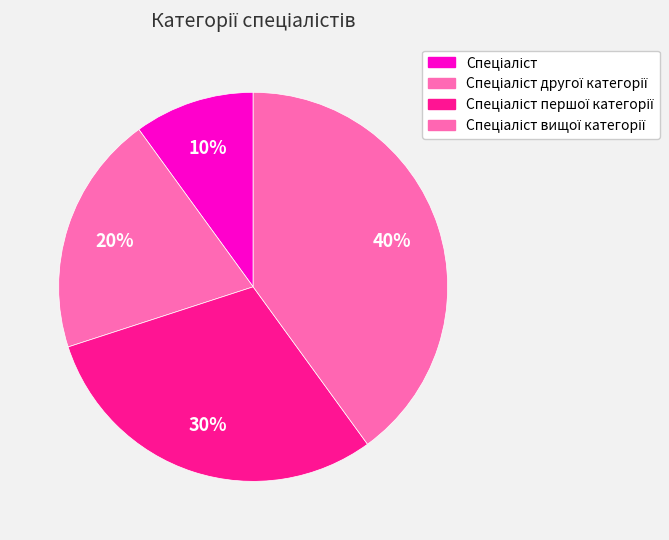

To the nearest percent, what is the difference between the Спеціаліст другої категорії and Спеціаліст вищої категорії slice percentages?

20%